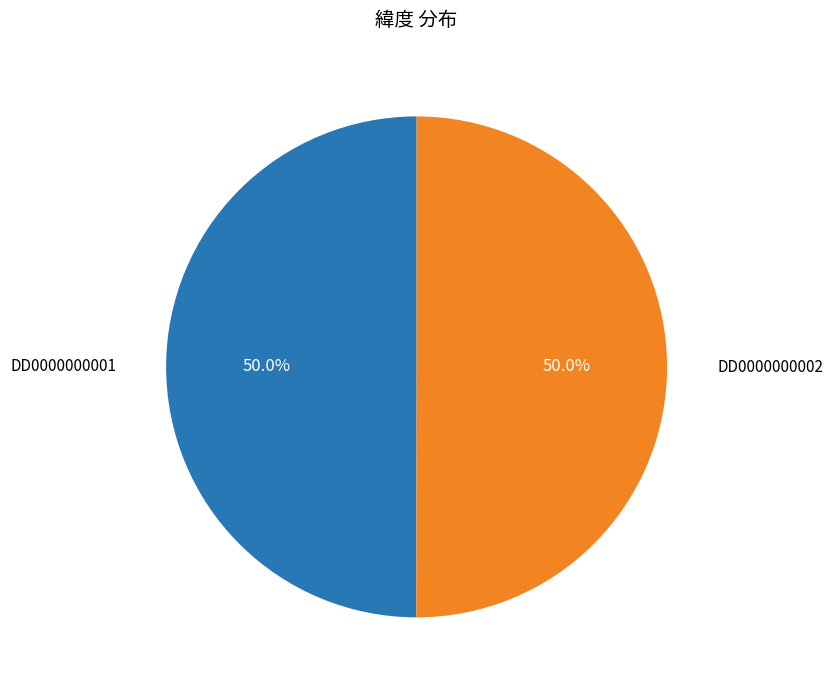

Approximately how many times larger is the value at DD0000000001 compared to DD0000000002?

1.0